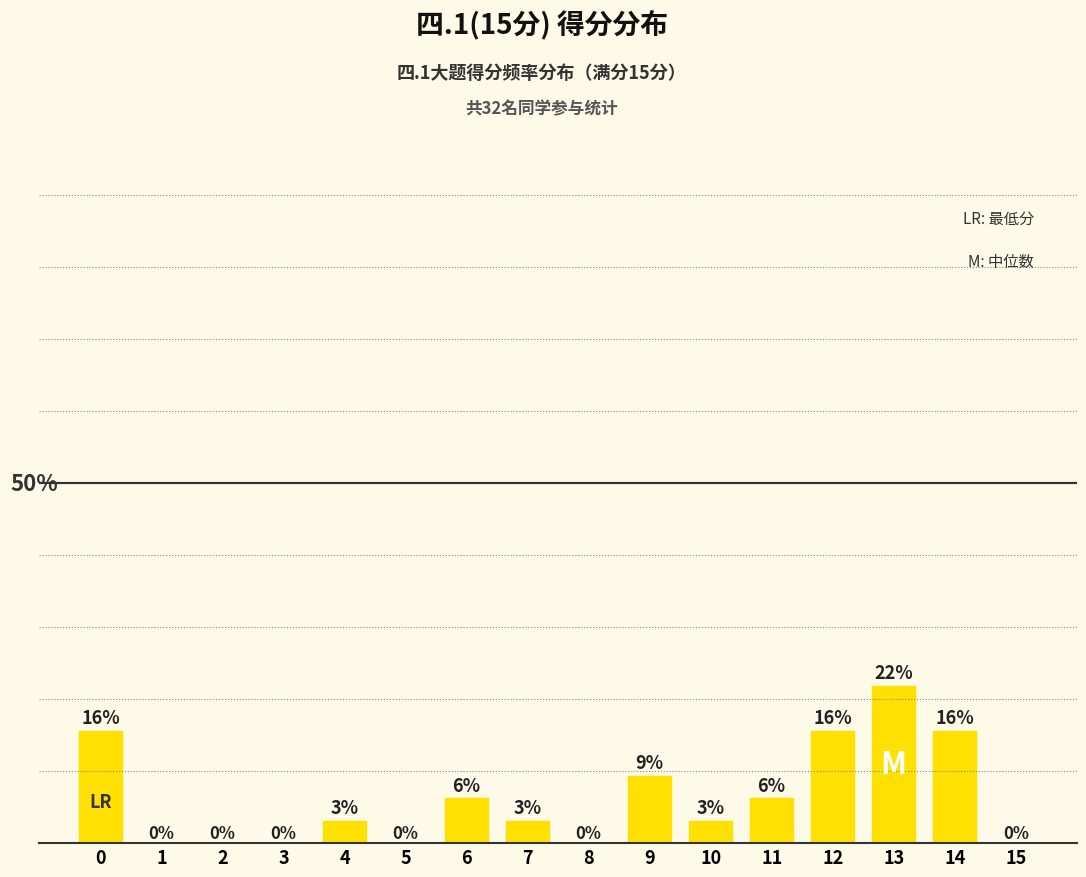

At which category does the chart reach its minimum across all series?

1